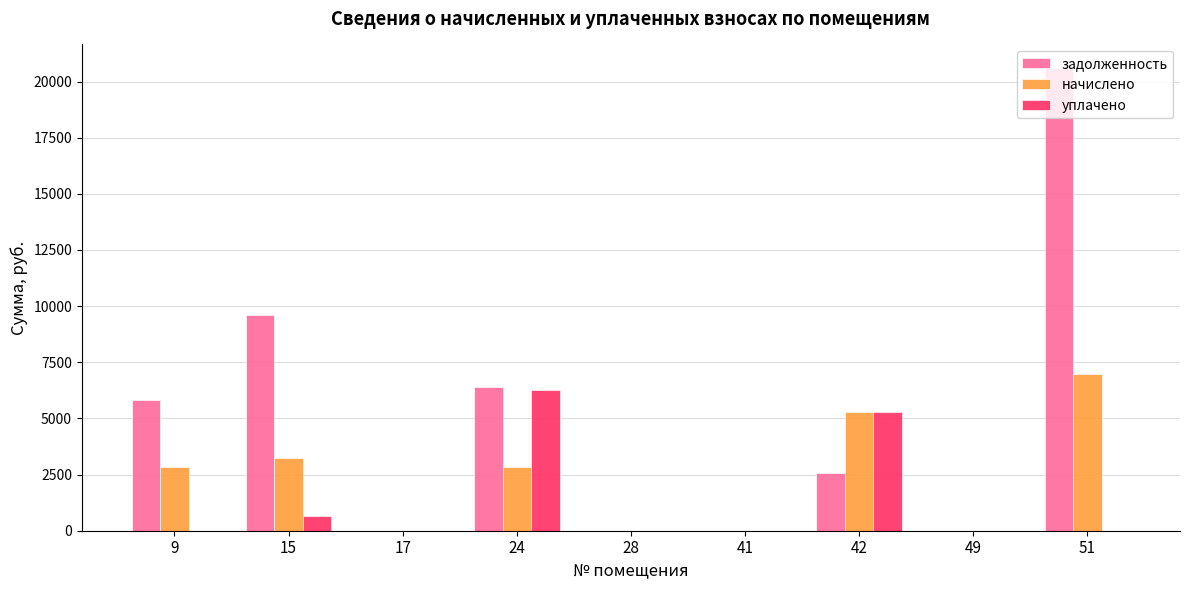

True or false: задолженность has a value of 0.0 at 28.

True